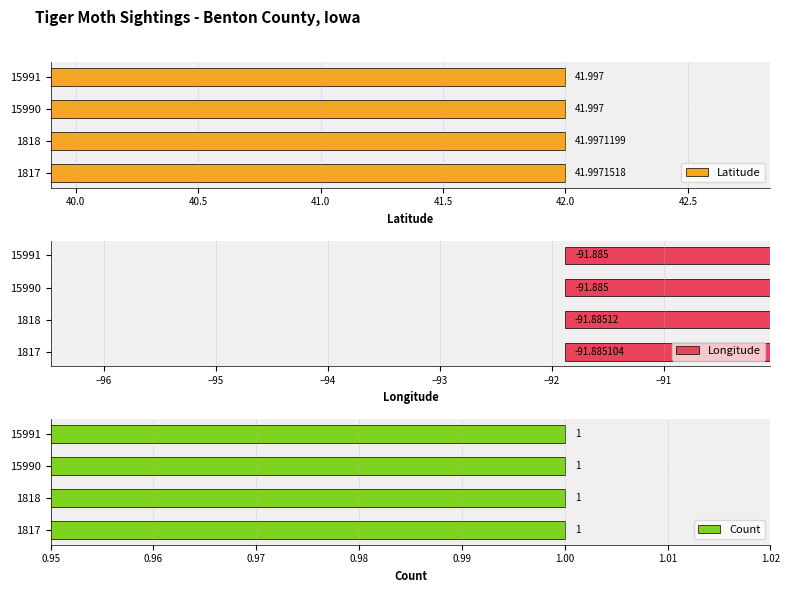

Which series has the widest spread of values?

Latitude